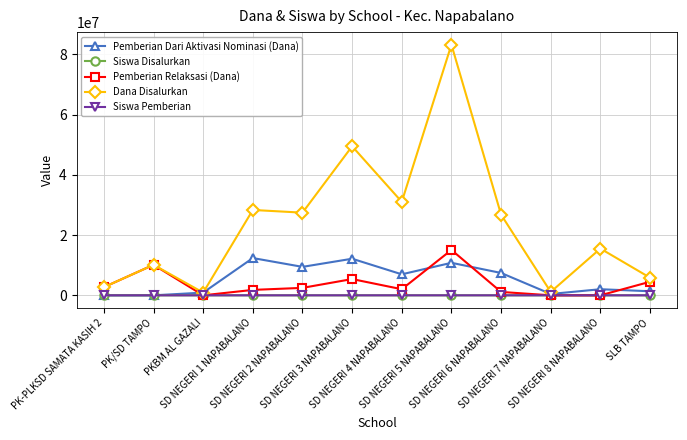

Which category has the highest value in the Dana Disalurkan series?

SD NEGERI 5 NAPABALANO